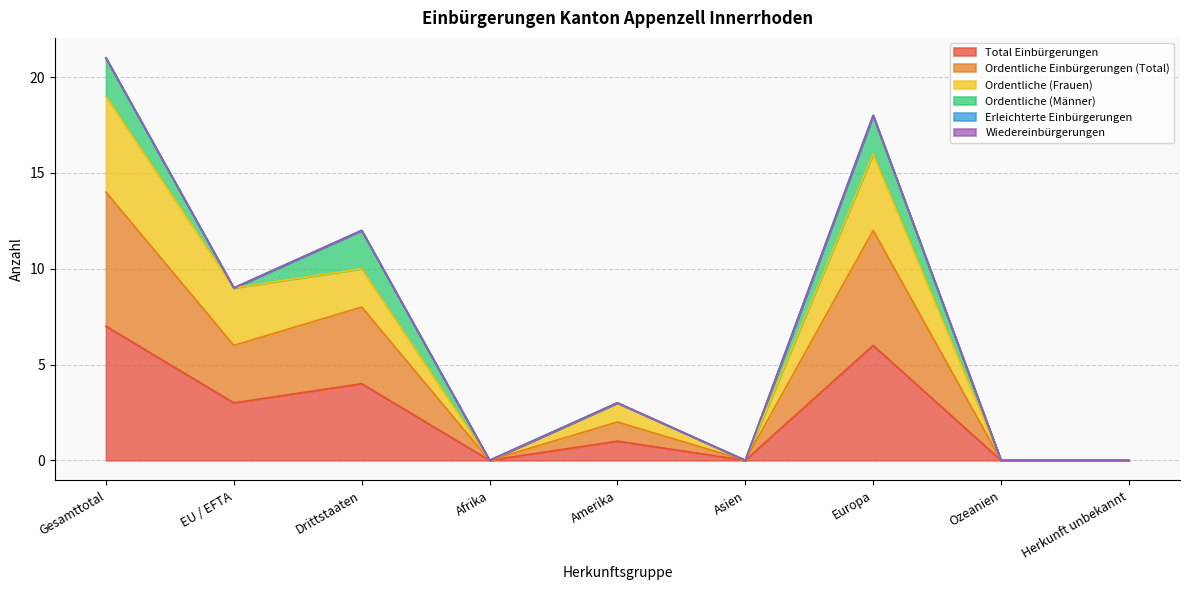

Is the value of Total Einbürgerungen at Afrika greater than the value of Ordentliche Einbürgerungen (Total) at Europa?

No